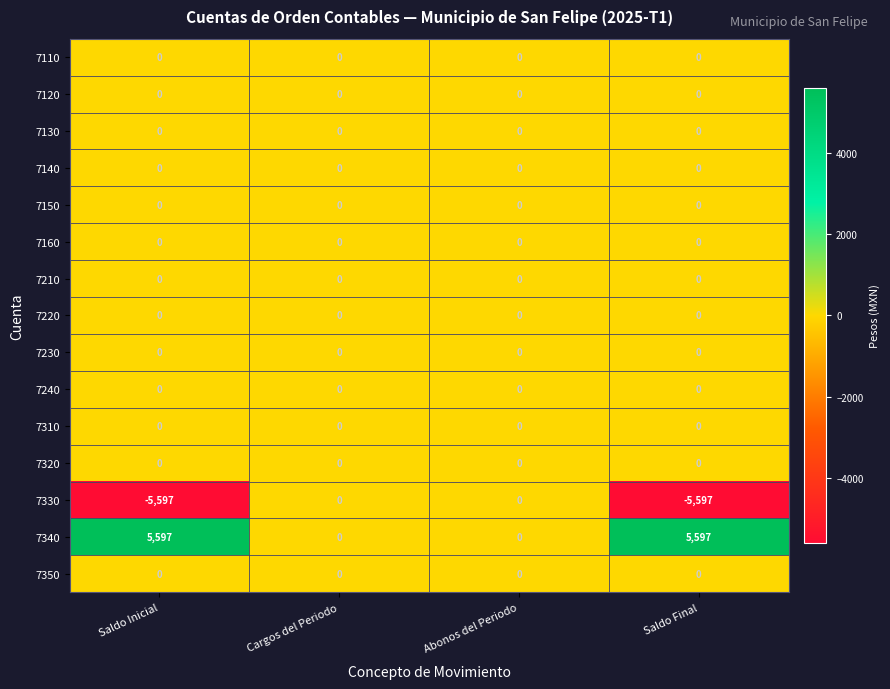

What is the greatest value displayed?

5597